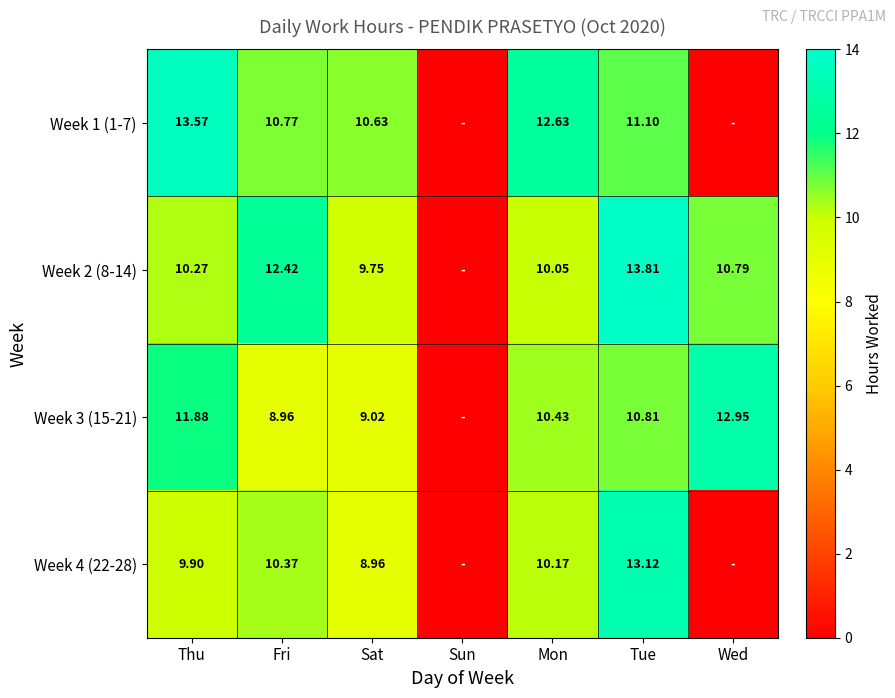

List the series in order of their peak value, highest first.

Week 2 (8-14), Week 1 (1-7), Week 4 (22-28), Week 3 (15-21)